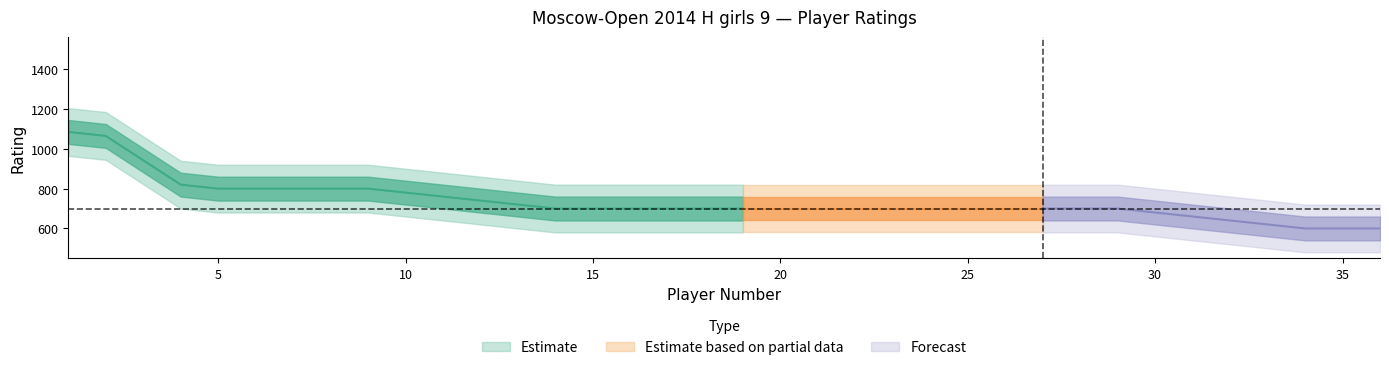

At which category is the sum across all series the highest?

1